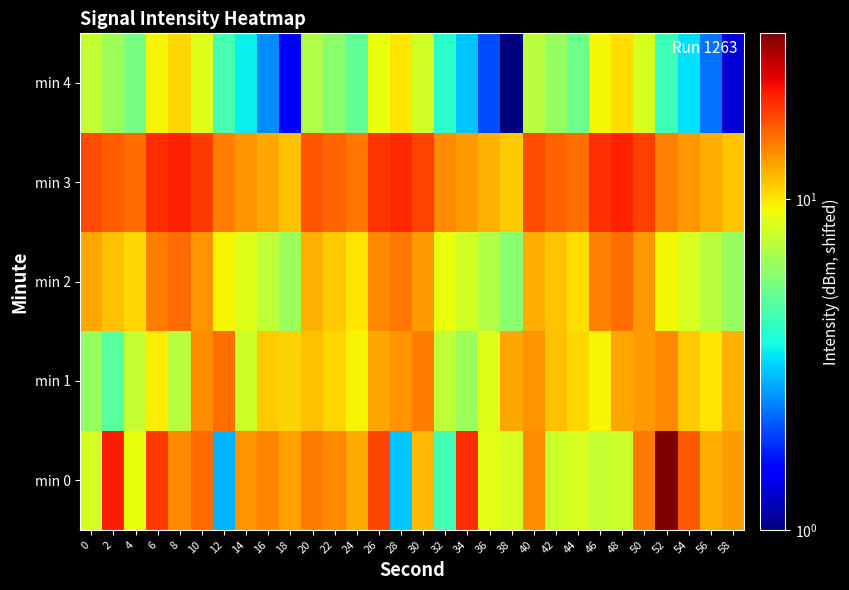

At 40, list the series in order from largest to smallest.

min 3, min 0, min 1, min 2, min 4